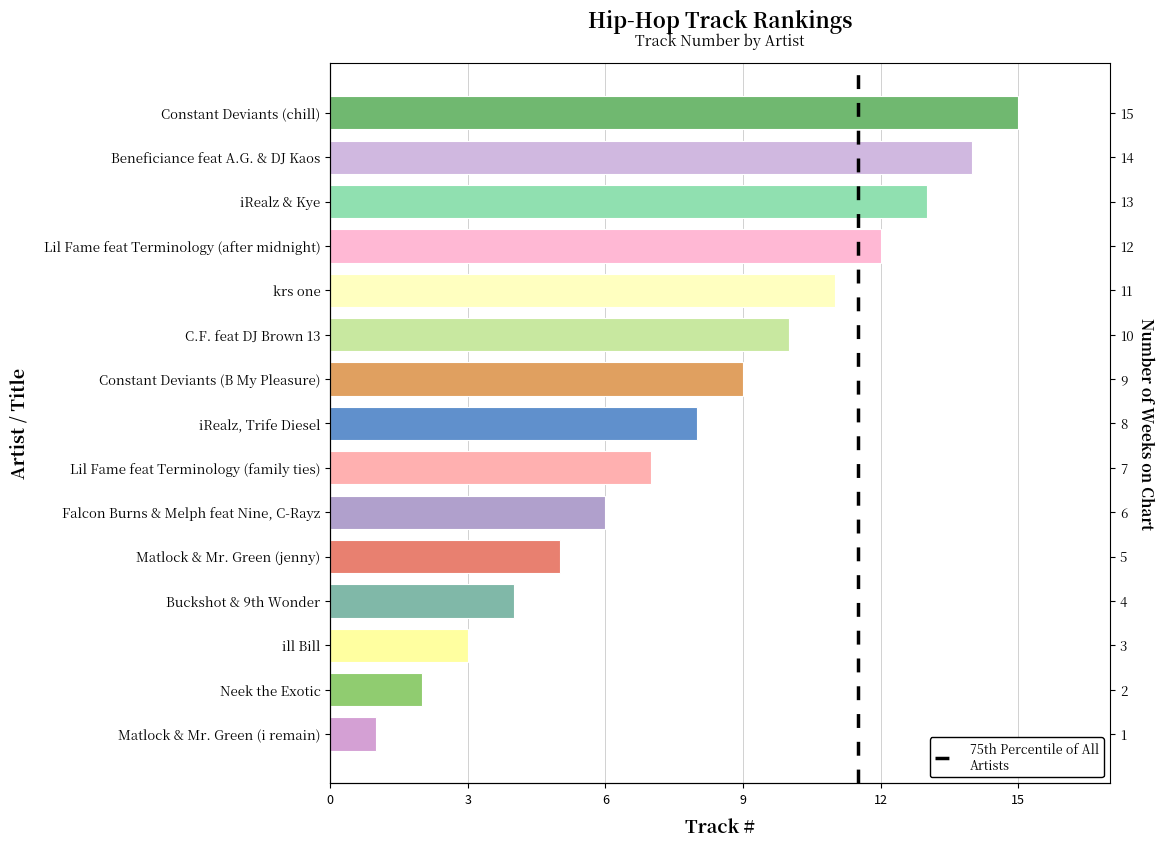

Is it true that the value at Lil Fame feat Terminology (family ties) is 7?

True